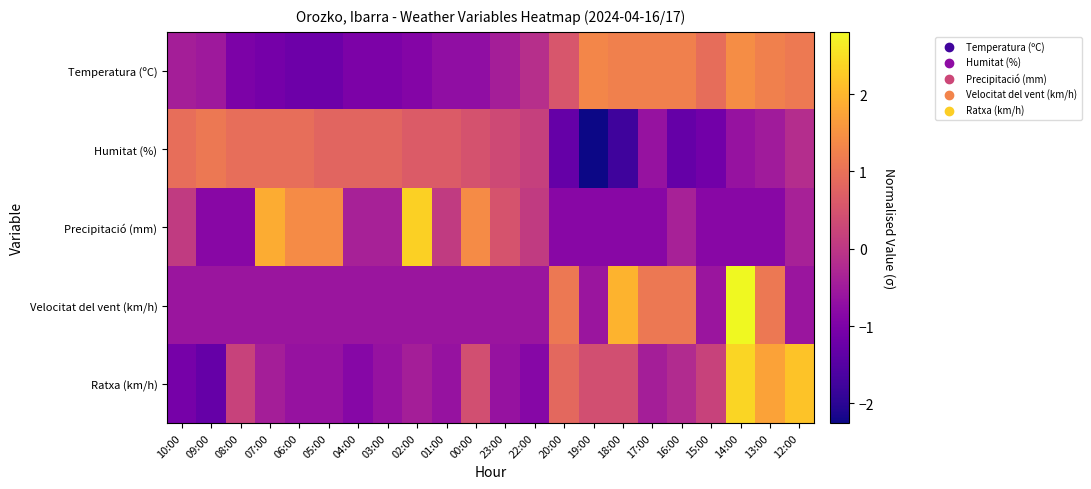

At how many categories does at least one series exceed 1?

14